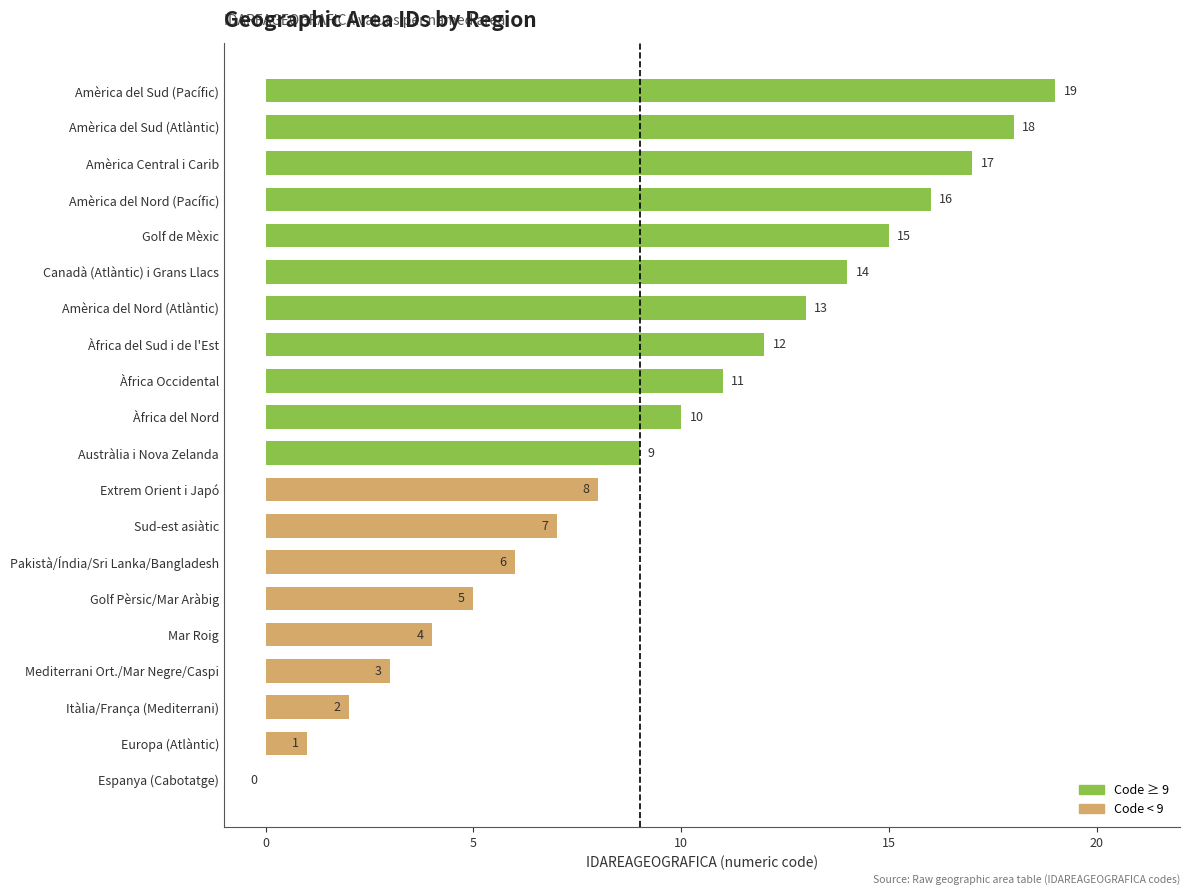

How many series are shown in this chart?

1